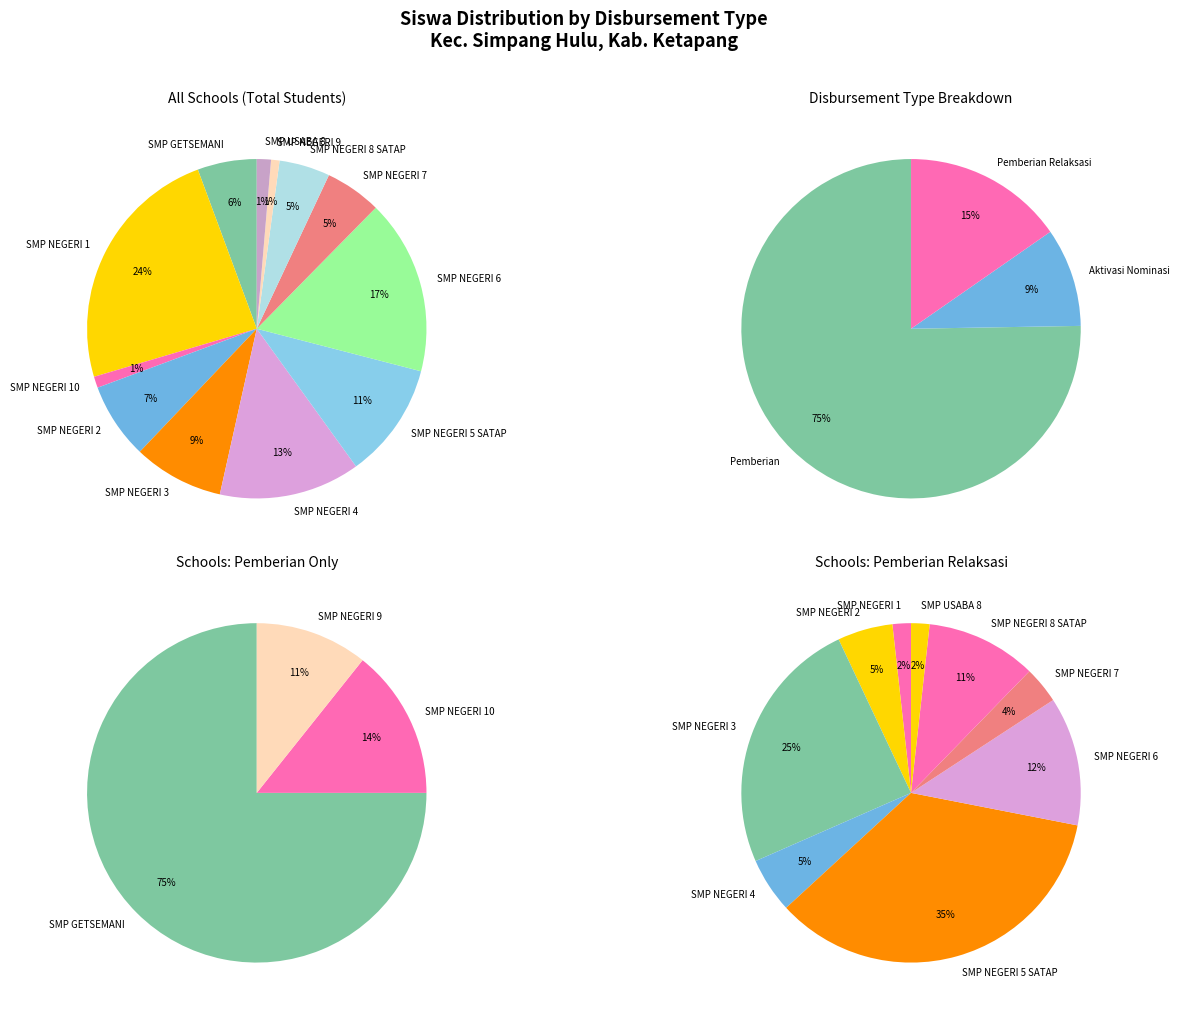

To the nearest percent, what is the combined percentage of SMP NEGERI 4 and SMP NEGERI 3?

23%